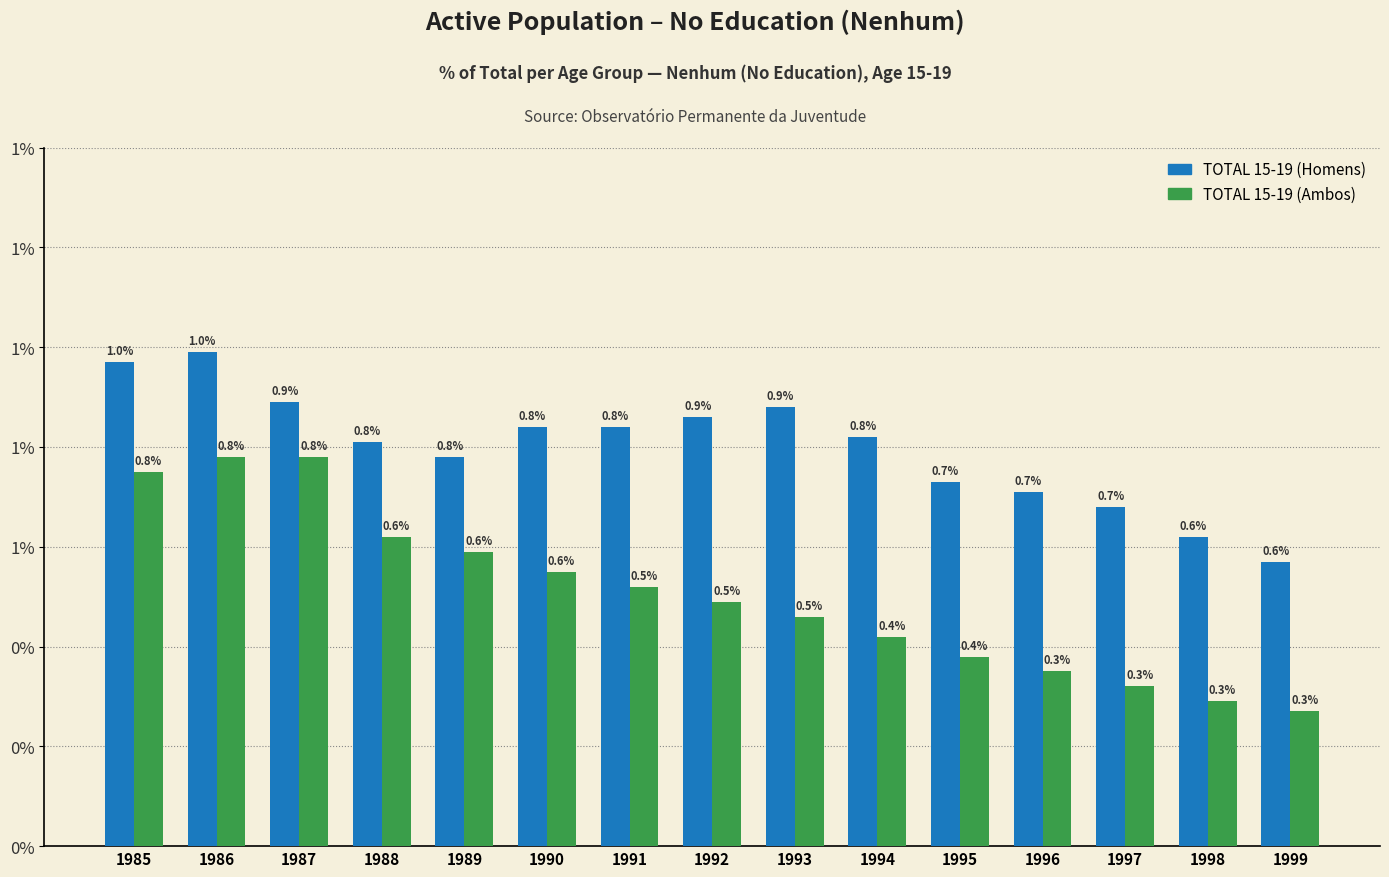

Does the chart contain any negative values?

No